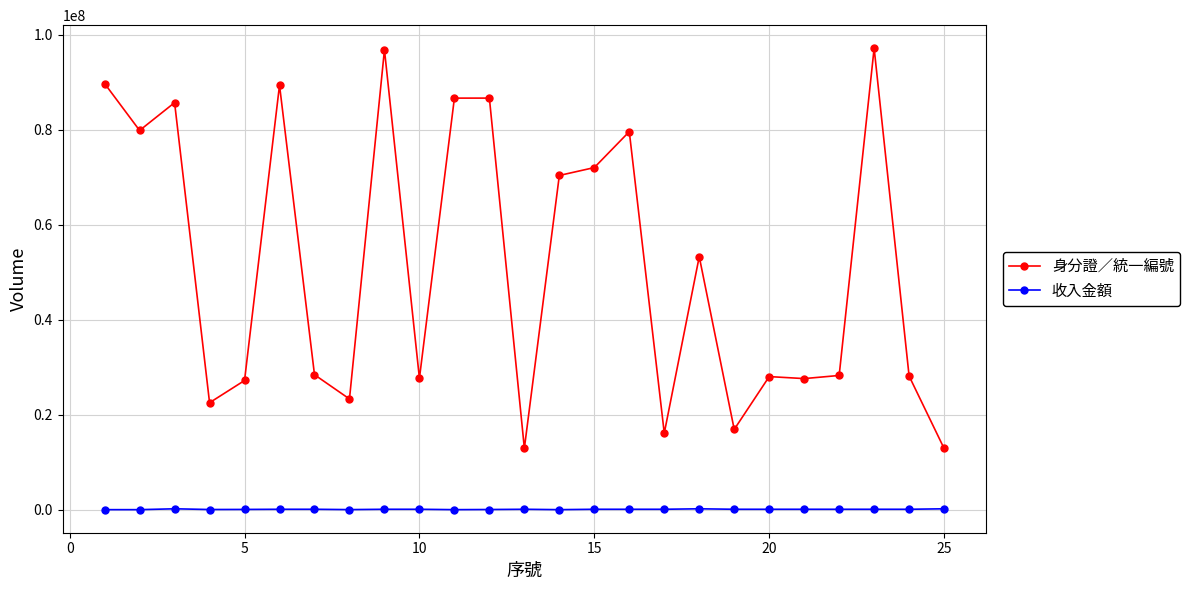

What is the value of the 身分證／統一編號 point at the 15th from the left?

72063307